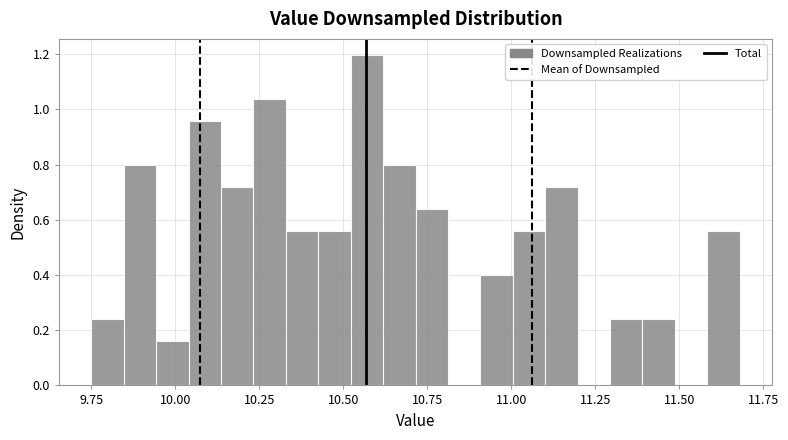

Read against the x-axis, roughly where is the centre of the tallest bar?

10.55